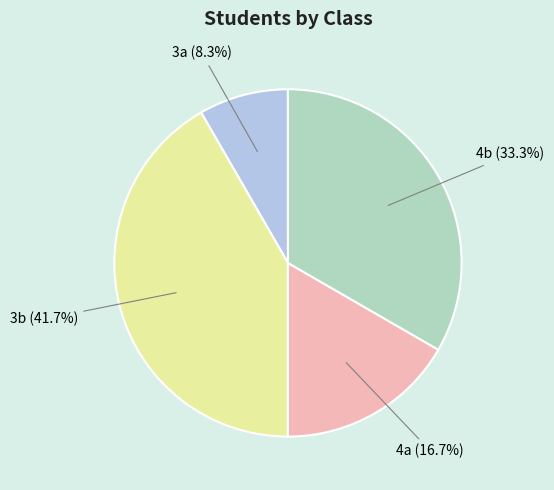

To the nearest percent, what is the average slice percentage?

25%